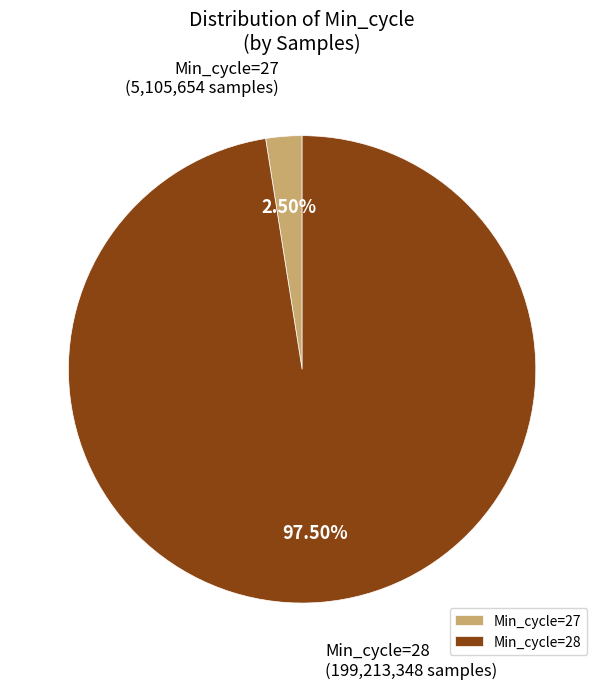

What is the total percentage of Min_cycle=27 and Min_cycle=28?

100.0%